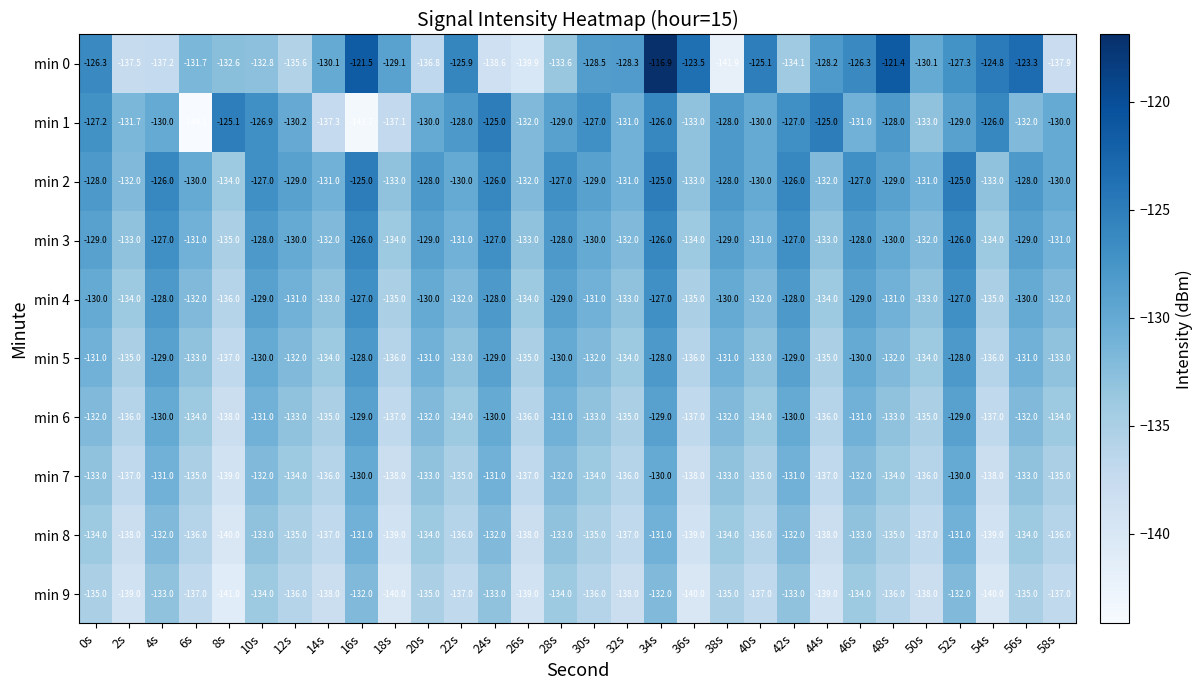

What is the average value of the min 7 series?

-134.2